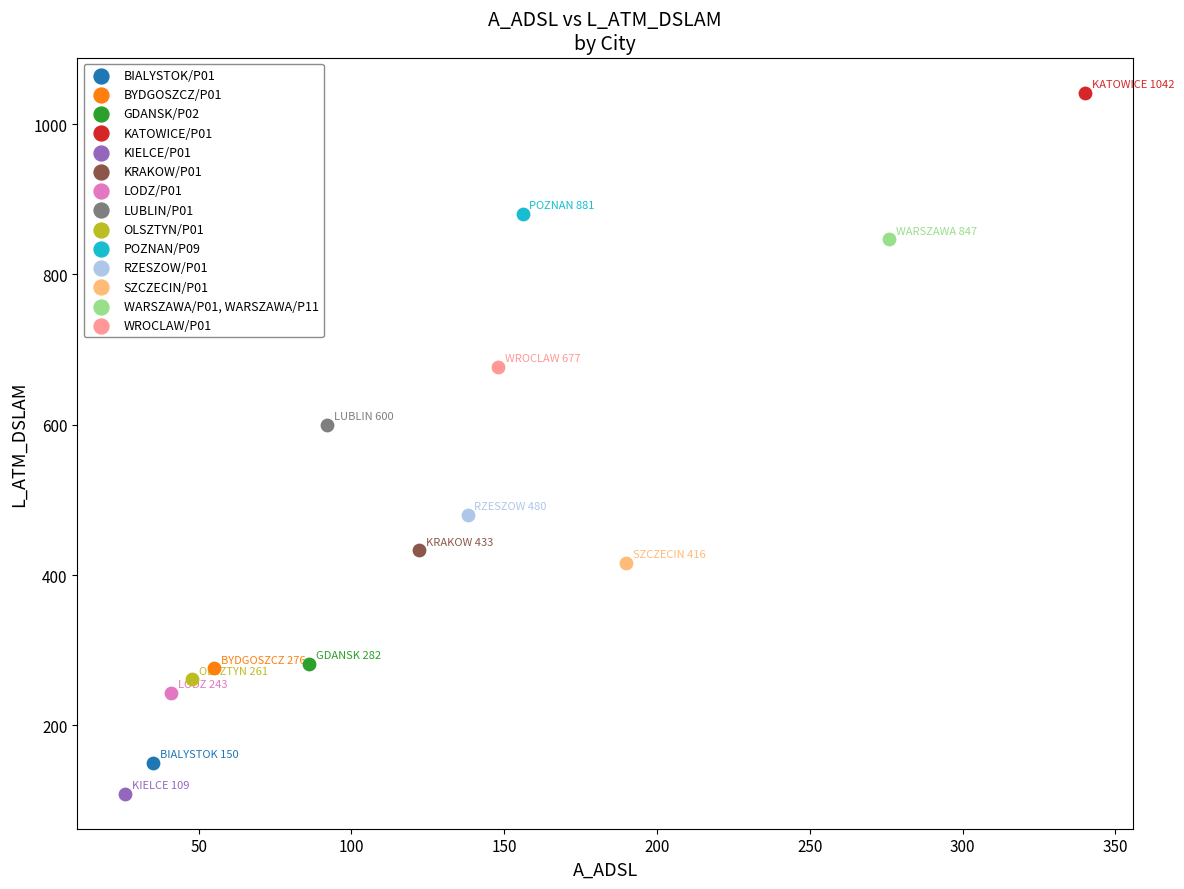

What are all the series names shown in the legend?

BIALYSTOK/P01, BYDGOSZCZ/P01, GDANSK/P02, KATOWICE/P01, KIELCE/P01, KRAKOW/P01, LODZ/P01, LUBLIN/P01, OLSZTYN/P01, POZNAN/P09, RZESZOW/P01, SZCZECIN/P01, WARSZAWA/P01, WARSZAWA/P11, WROCLAW/P01